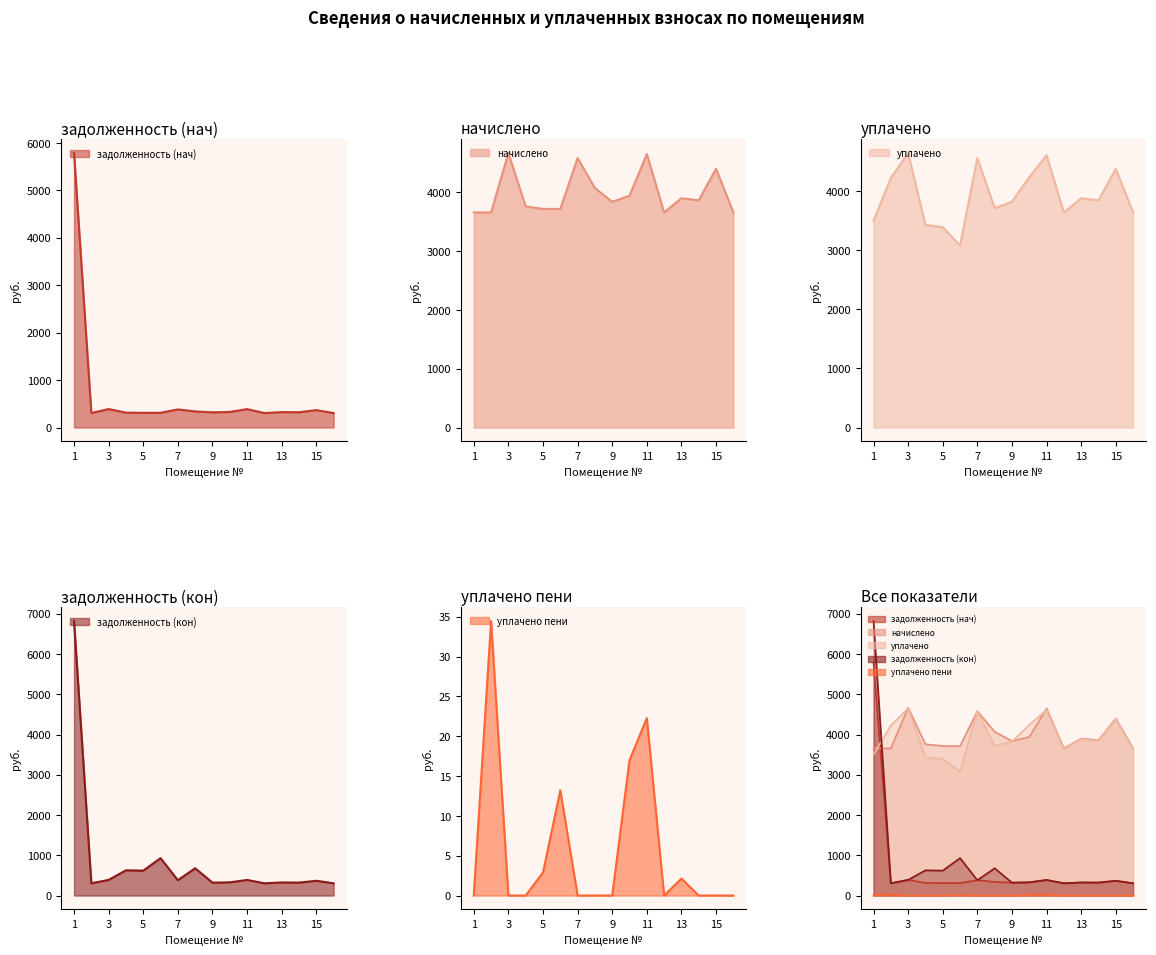

At which category is the sum across all series the highest?

1